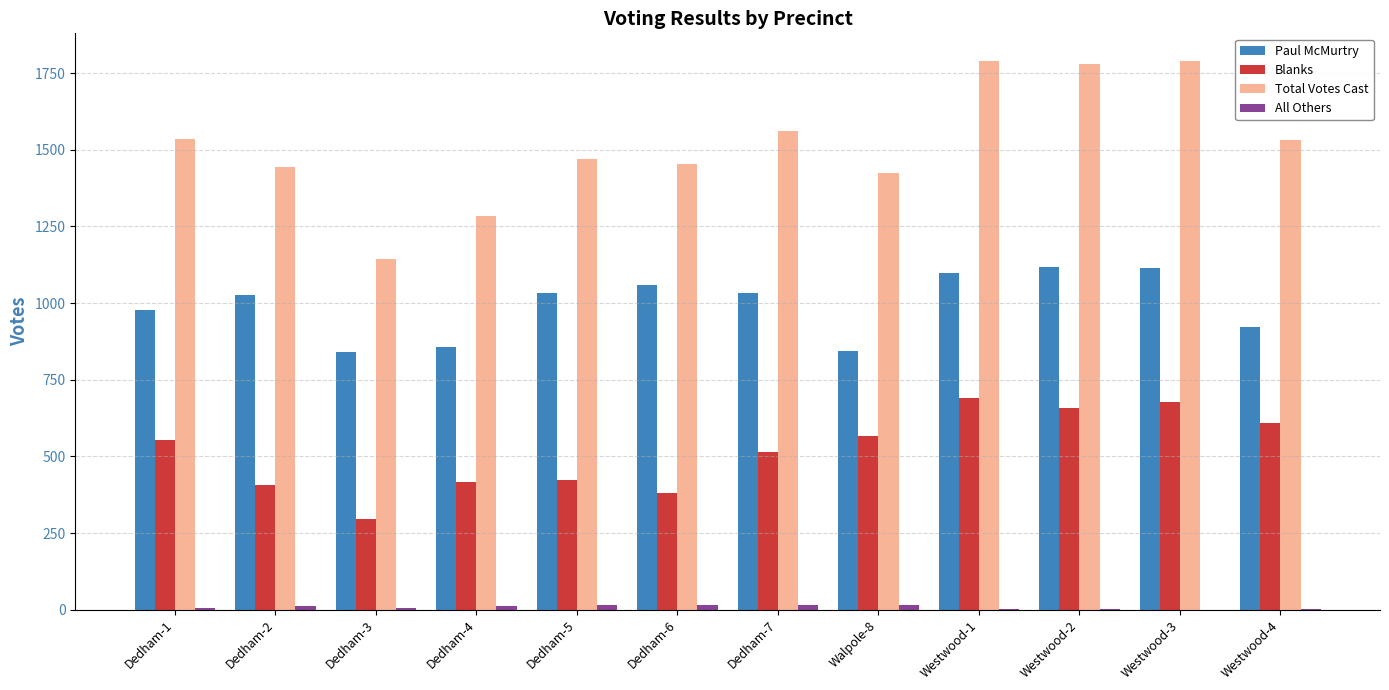

What is the maximum value for Paul McMurtry?

1119